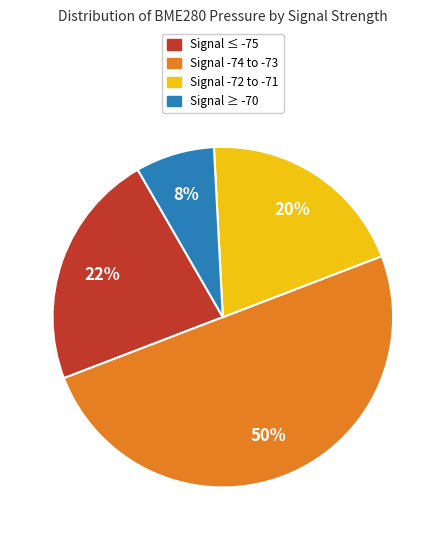

To the nearest percent, what is the difference between the largest and smallest slice percentages?

42%